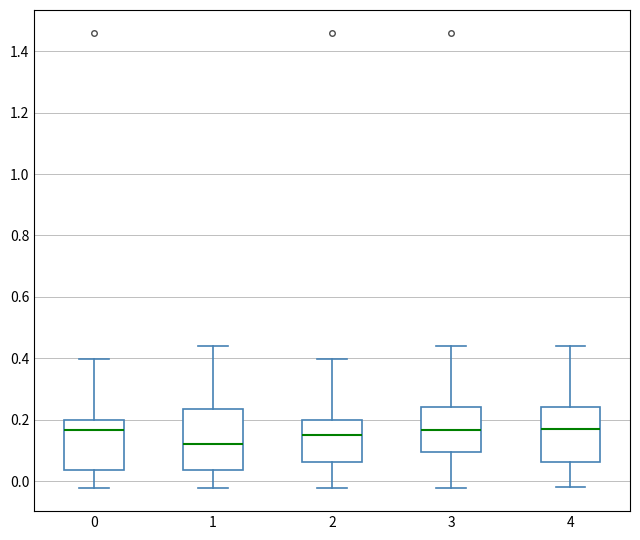

Reading left to right, read every box against the y-axis: the position of its median line, the range the box covers, and the ends of its whiskers. The values are not printed on the chart, so give them approximately, as read against the axis.

0: median 0.16, box 0.04 to 0.20, whiskers -0.02 to 0.40
1: median 0.12, box 0.04 to 0.24, whiskers -0.02 to 0.44
2: median 0.16, box 0.06 to 0.20, whiskers -0.02 to 0.40
3: median 0.16, box 0.10 to 0.24, whiskers -0.02 to 0.44
4: median 0.18, box 0.06 to 0.24, whiskers -0.02 to 0.44